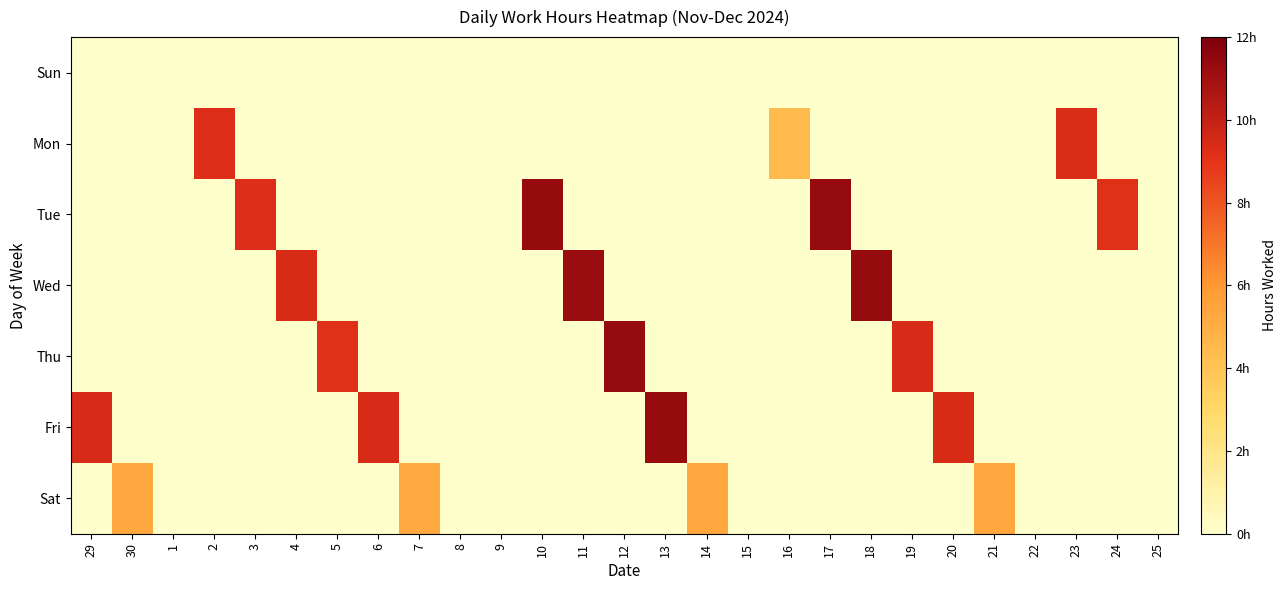

At how many categories does at least one series exceed 10?

6